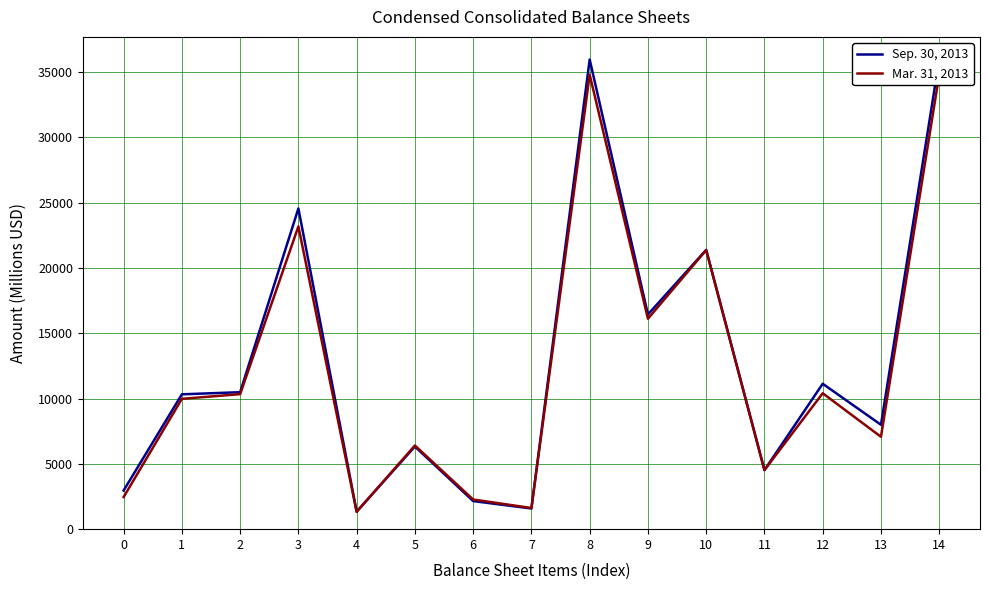

What is the average value of the Sep. 30, 2013 series?

12871